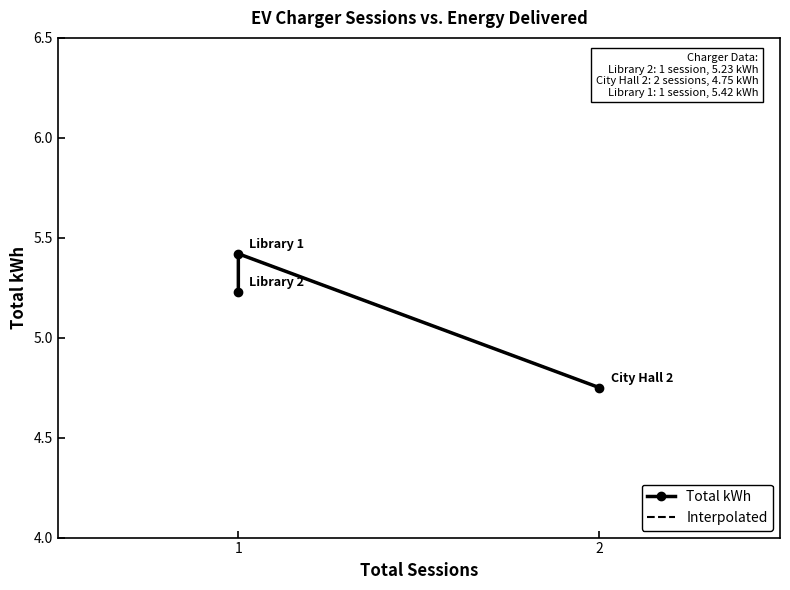

Where is the data nearest to the value 5?

Library 2